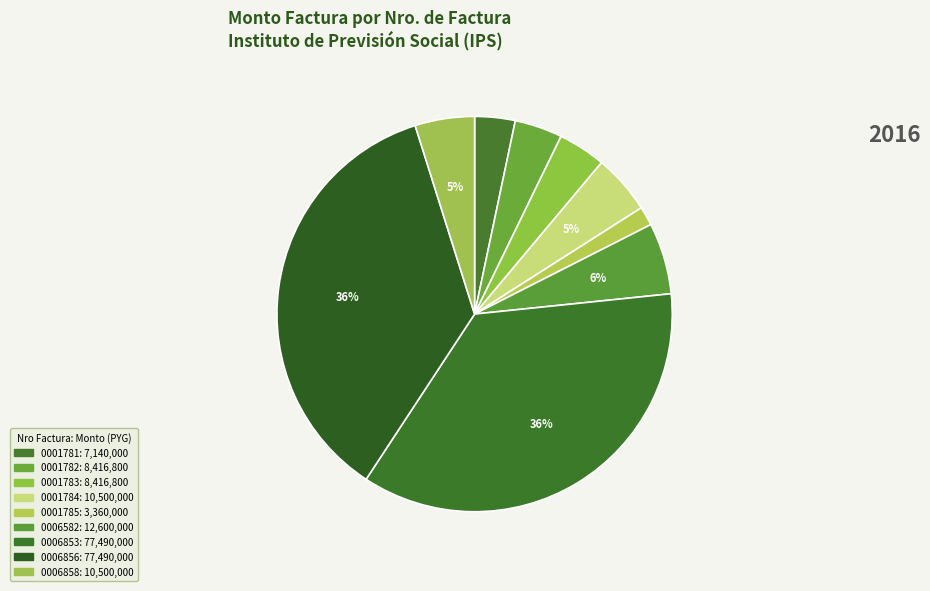

Count the number of slices in the pie.

9